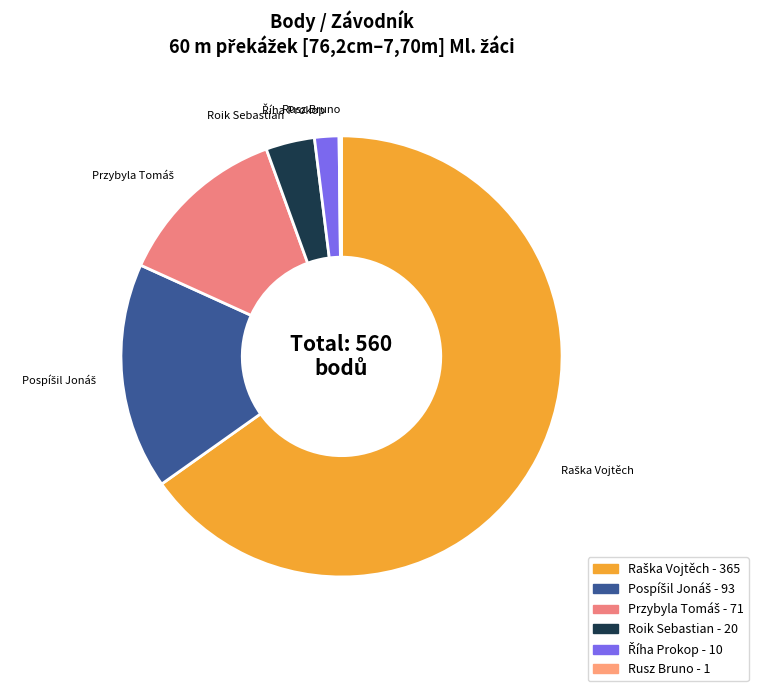

The Roik Sebastian slice represents 14% of the pie. True or false?

False